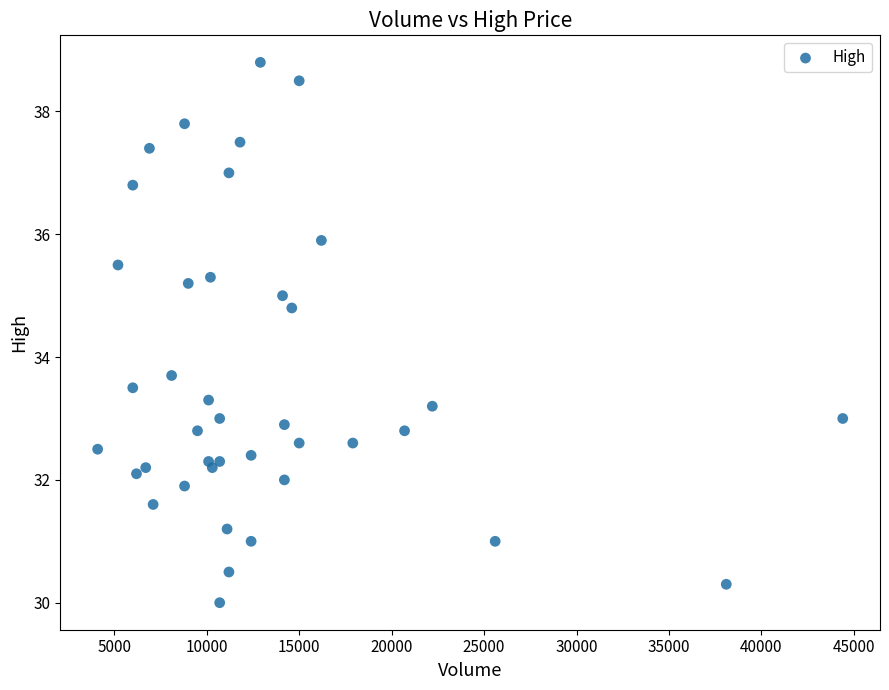

What is the range of X values (max minus min)?

40300.0